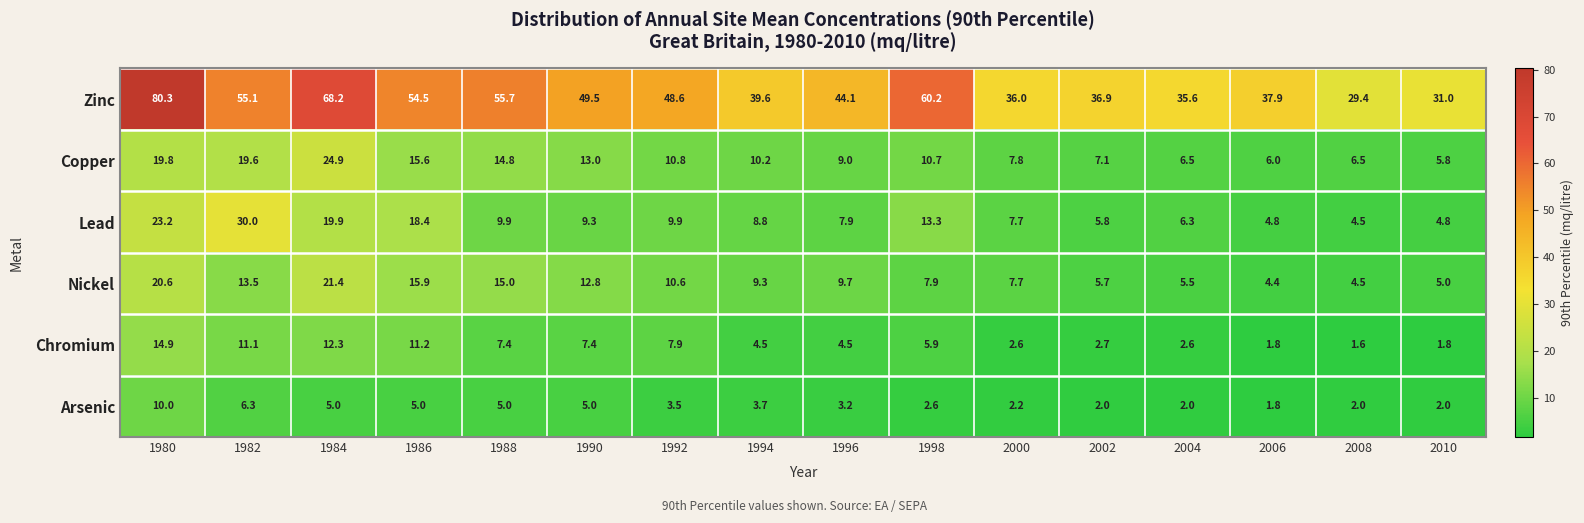

How many data points does each series have?

16